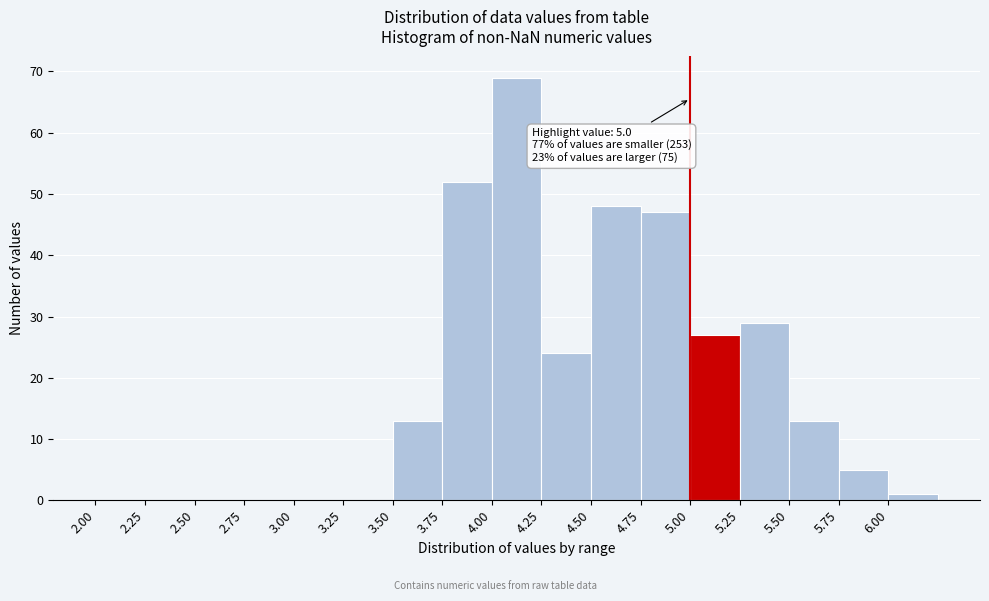

Which range on the x-axis has the tallest bar?

4.00 to 4.25